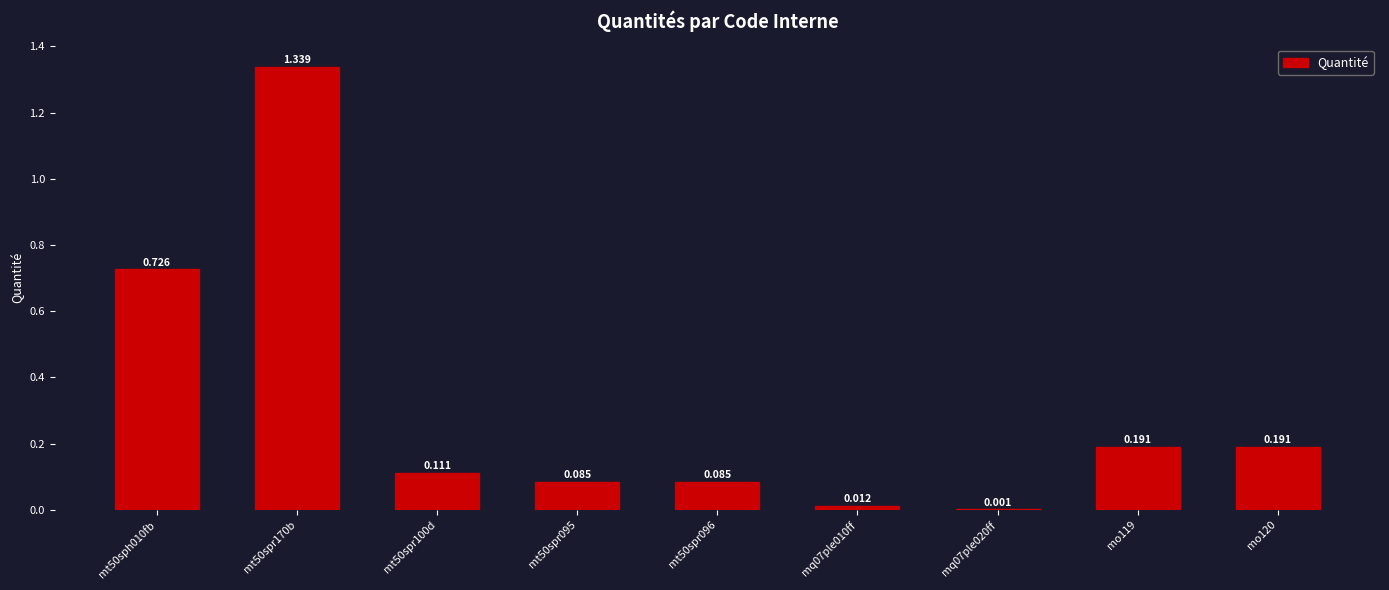

Rank the categories by value from highest to lowest.

mt50spr170b, mt50sph010fb, mo119, mo120, mt50spr100d, mt50spr095, mt50spr096, mq07ple010ff, mq07ple020ff